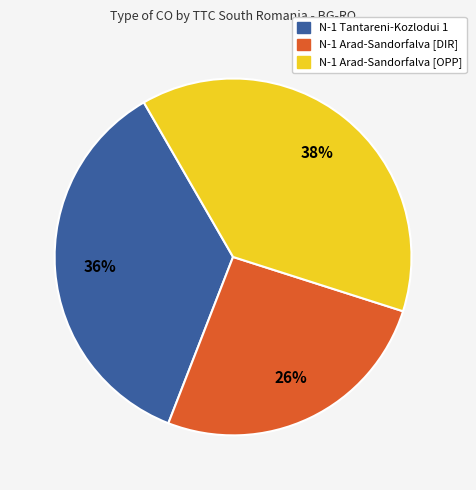

Count the number of slices in the pie.

3